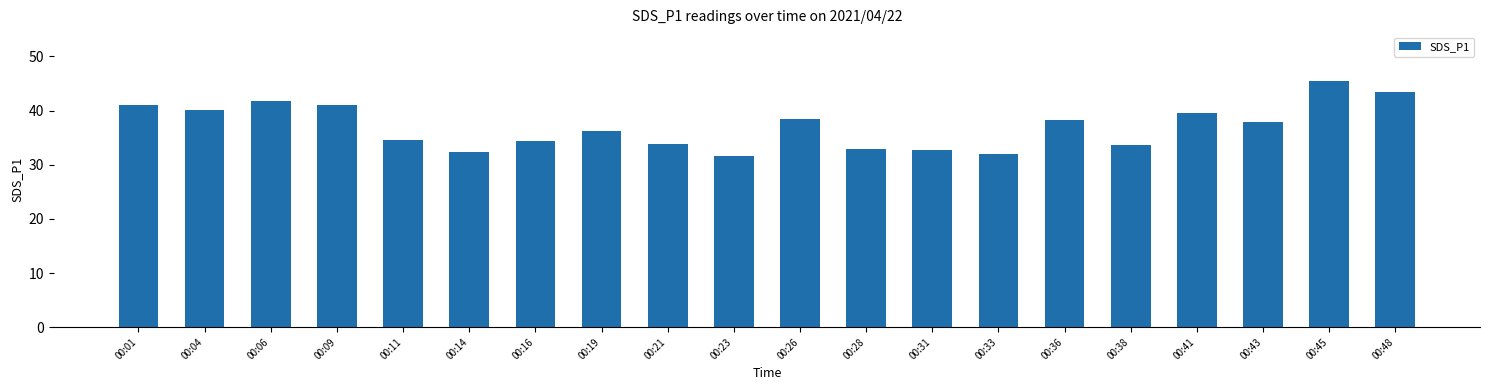

What is the maximum value shown in the chart?

45.4